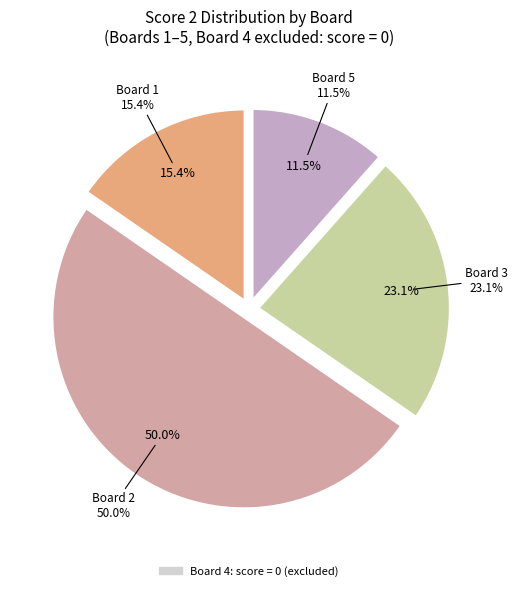

To the nearest percent, what portion does Board 5 represent?

12%